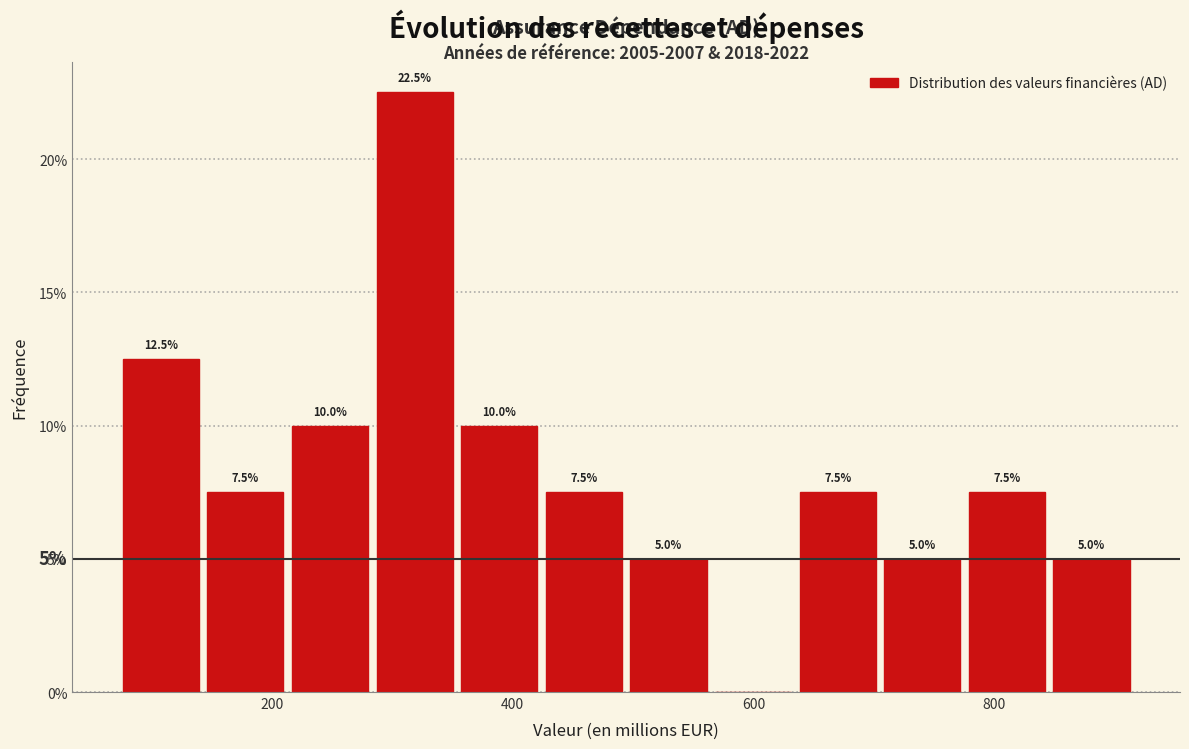

Read against the x-axis, roughly where is the centre of the tallest bar?

320